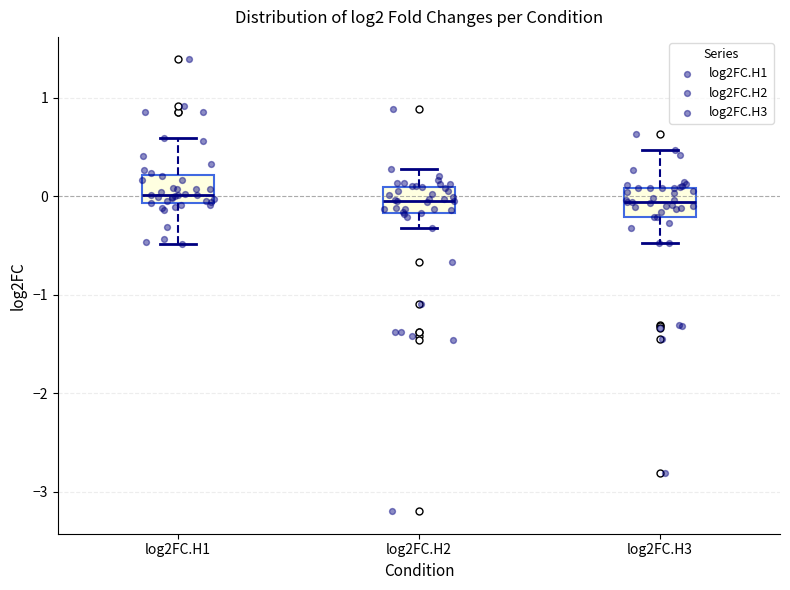

Reading left to right, transcribe this box plot: for each box, give where its median line is, the range the box spans, and where its two whiskers end, as read against the y-axis. The values are not printed on the chart, so give them approximately, as read against the axis.

log2FC.H1: median 0.0, box -0.1 to 0.2, whiskers -0.5 to 0.6
log2FC.H2: median 0.0, box -0.2 to 0.1, whiskers -0.3 to 0.3
log2FC.H3: median -0.1, box -0.2 to 0.1, whiskers -0.5 to 0.5